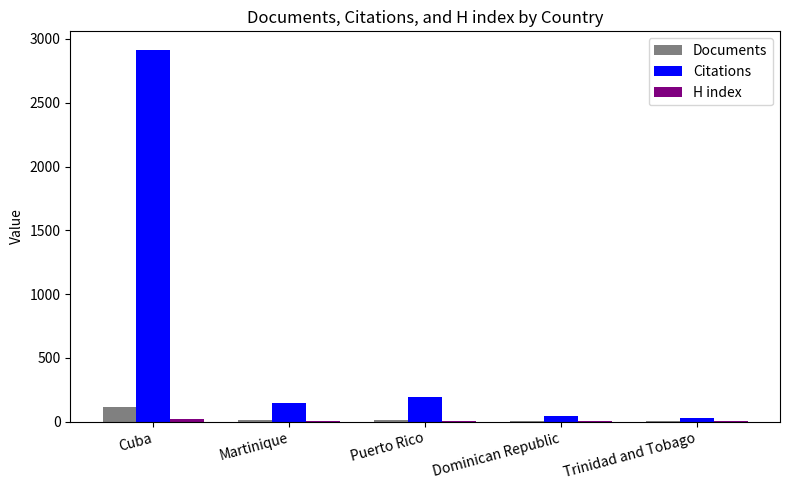

Are the bars grouped side by side (vs. stacked)?

Yes